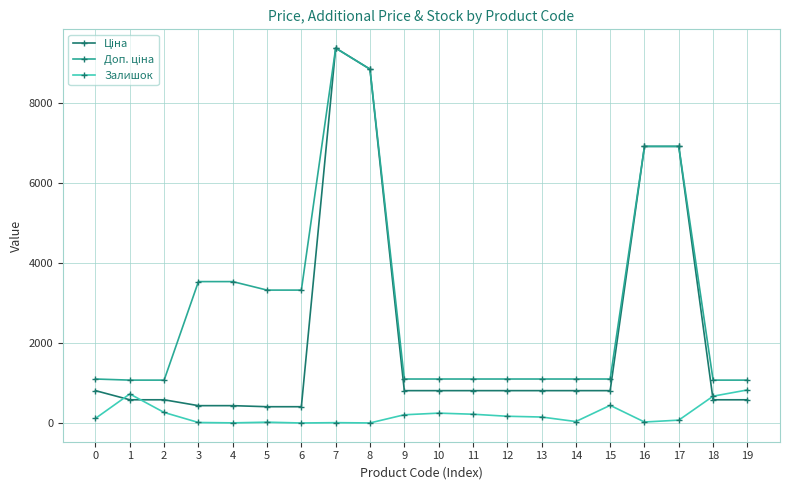

What is the value of the Залишок point at the 10th from the left?

215.0